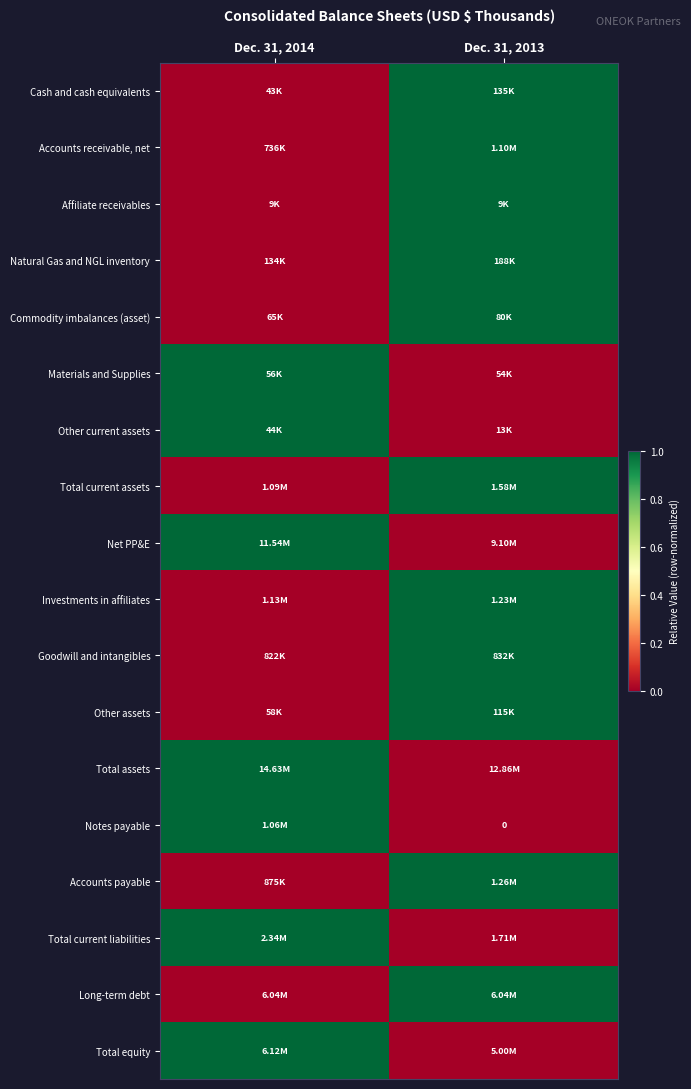

The Long-term debt series shows 2 at Dec. 31, 2013. True or false?

False